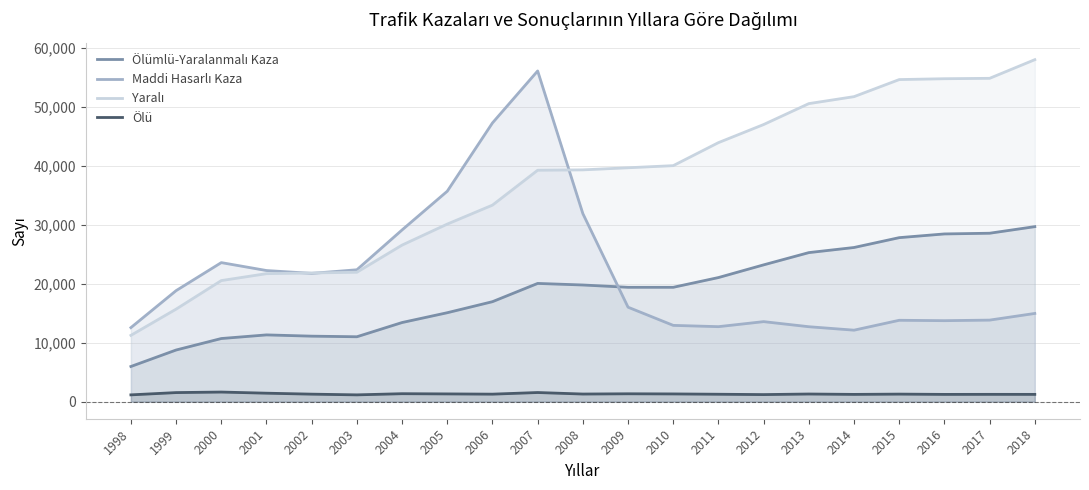

What is the difference between the highest and lowest values at 2007?

54535